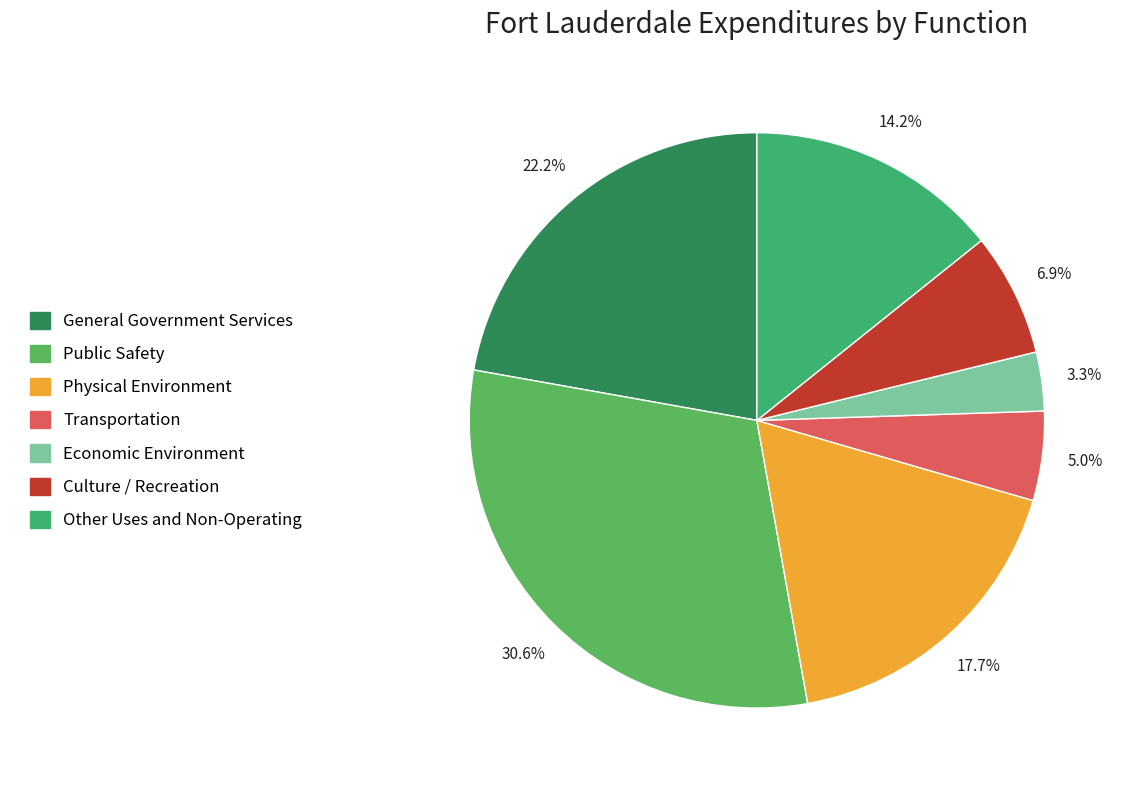

To the nearest percent, what is the difference between the Economic Environment and Physical Environment slice percentages?

14%